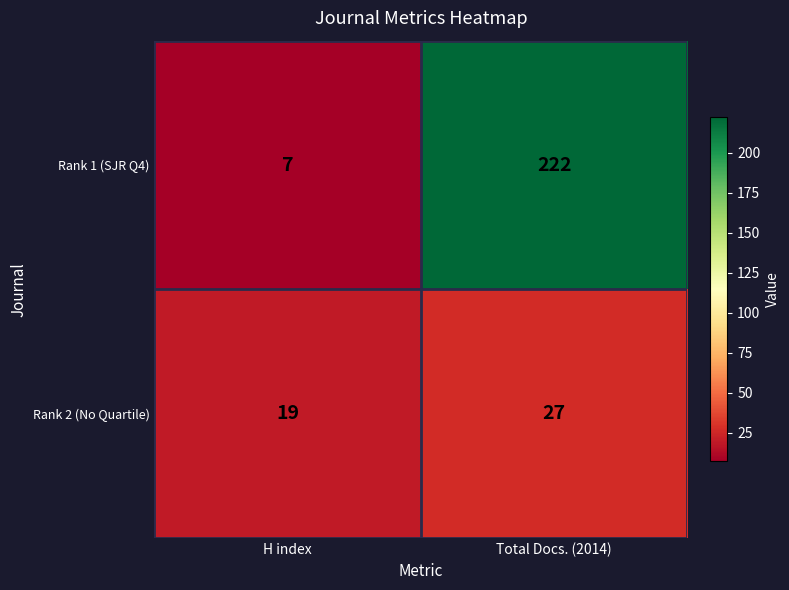

The value of Rank 2 (No Quartile) at H index is 19. True or false?

True